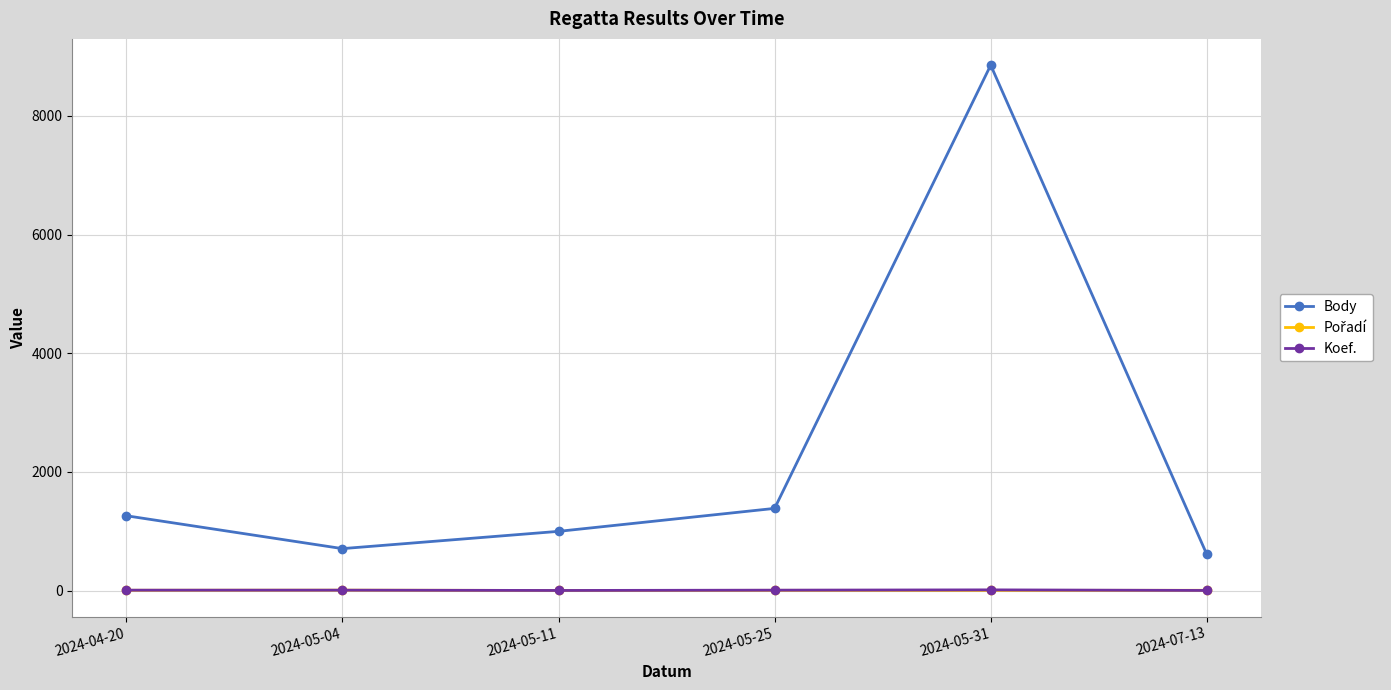

Which category has the highest value across all series?

2024-05-31